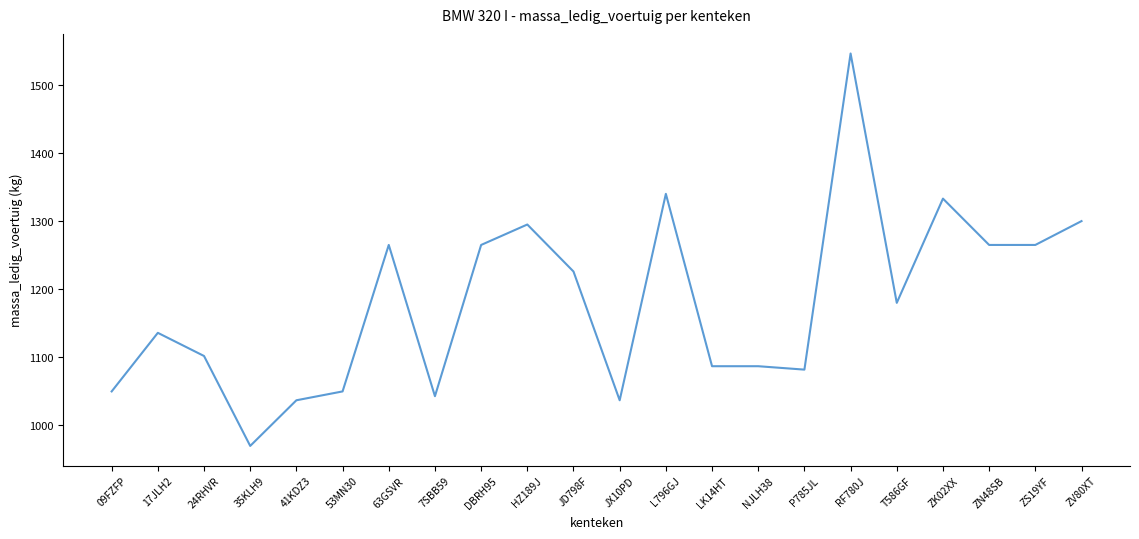

What is the approximate value at NJLH38, to the nearest 50?

1100